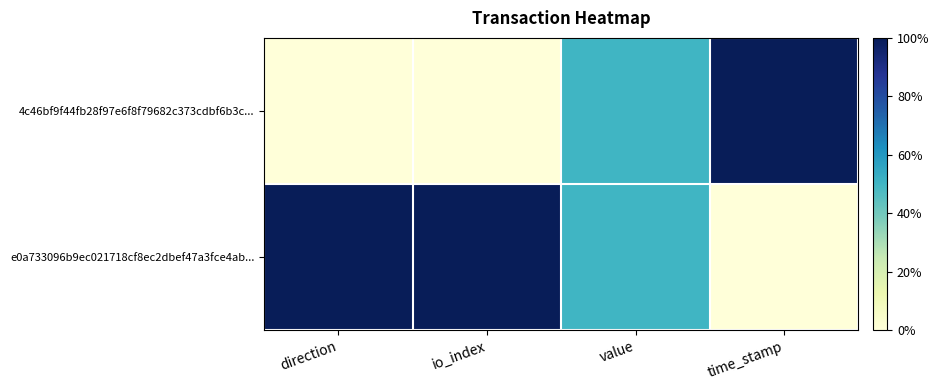

List the series in order of their overall mean, lowest first.

4c46bf9f44fb28f97e6f8f79682c373cdbf6b3c..., e0a733096b9ec021718cf8ec2dbef47a3fce4ab...